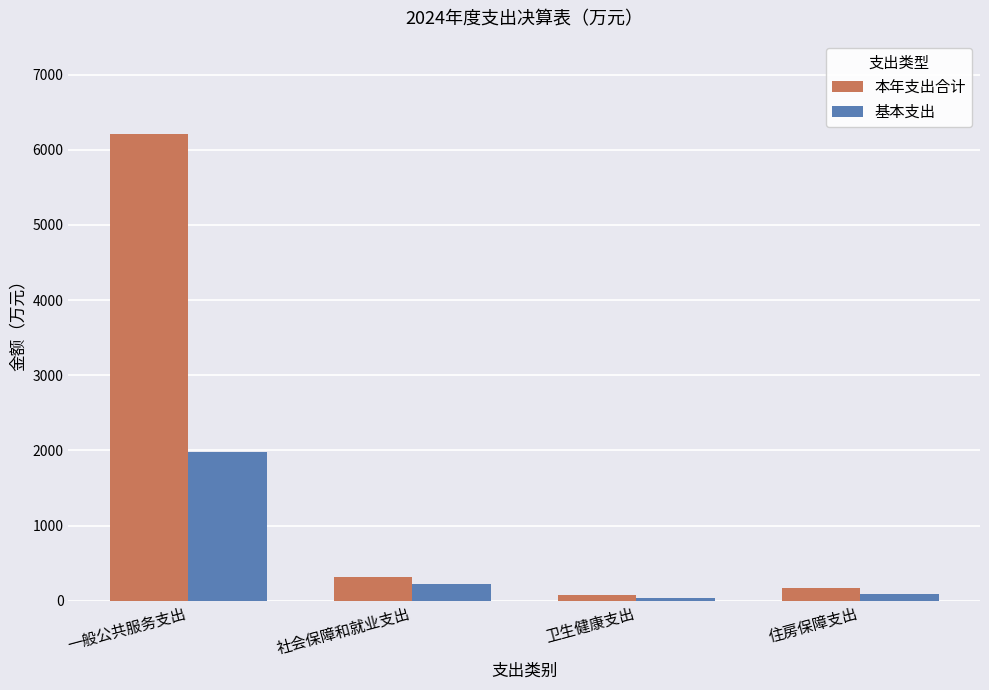

The 本年支出合计 series shows 69.8 at 卫生健康支出. True or false?

True